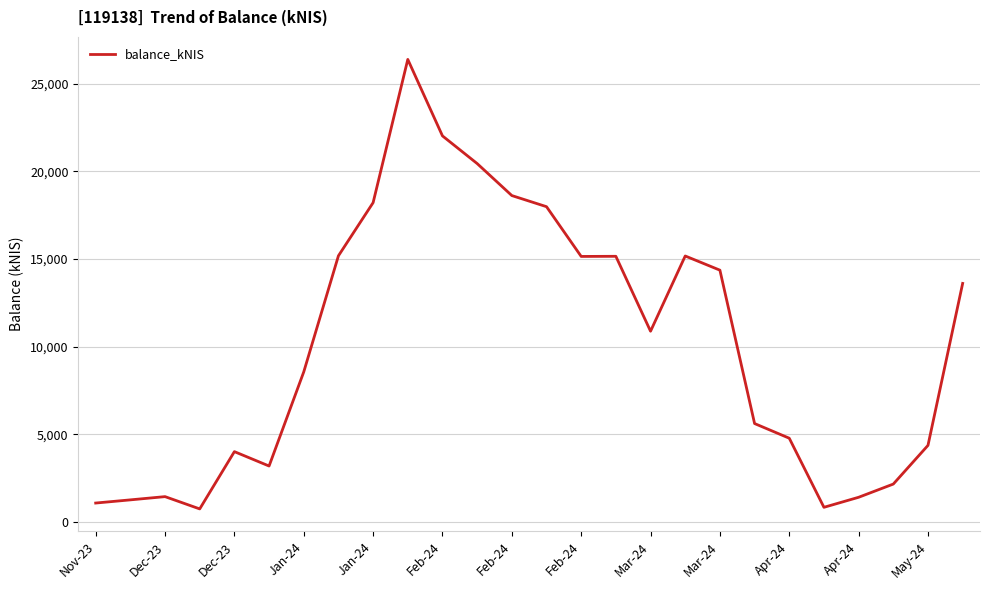

What is the average value?

10106.3